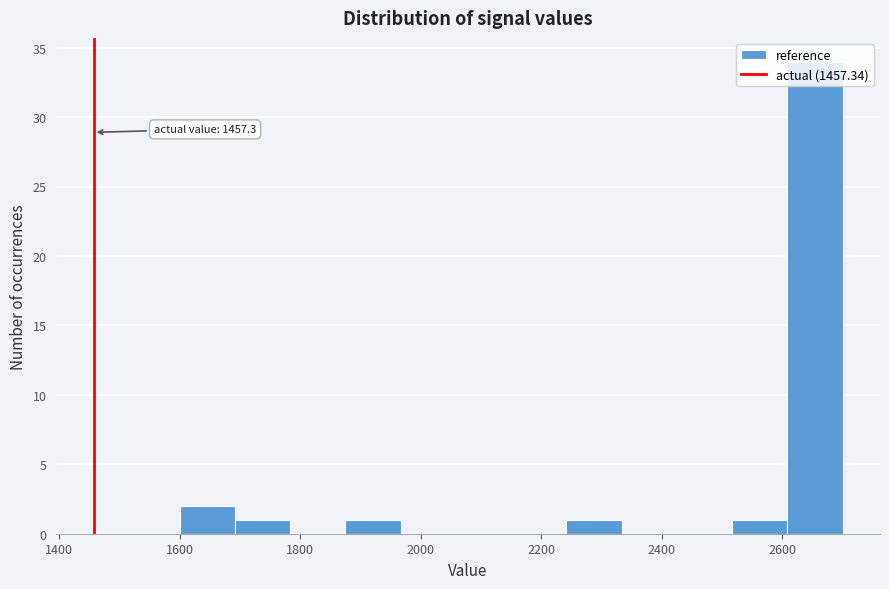

Over which range of the x-axis is the bar tallest?

2600 to 2700